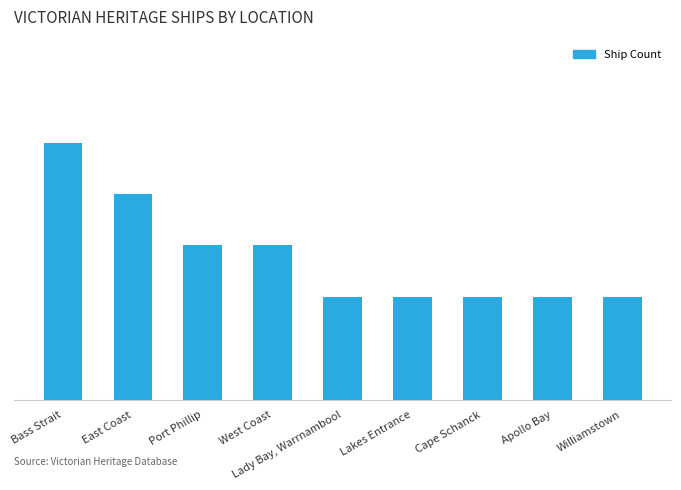

At which label is the value closest to 3?

Port Phillip